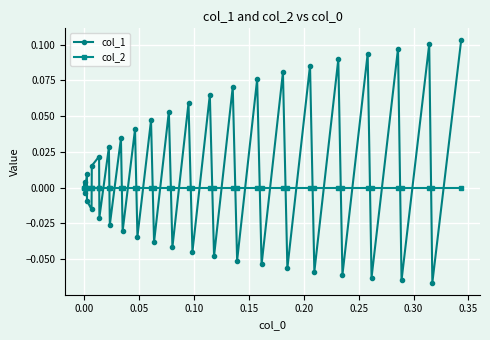

In col_1, how many points are lower than both neighbors (excluding endpoints)?

18